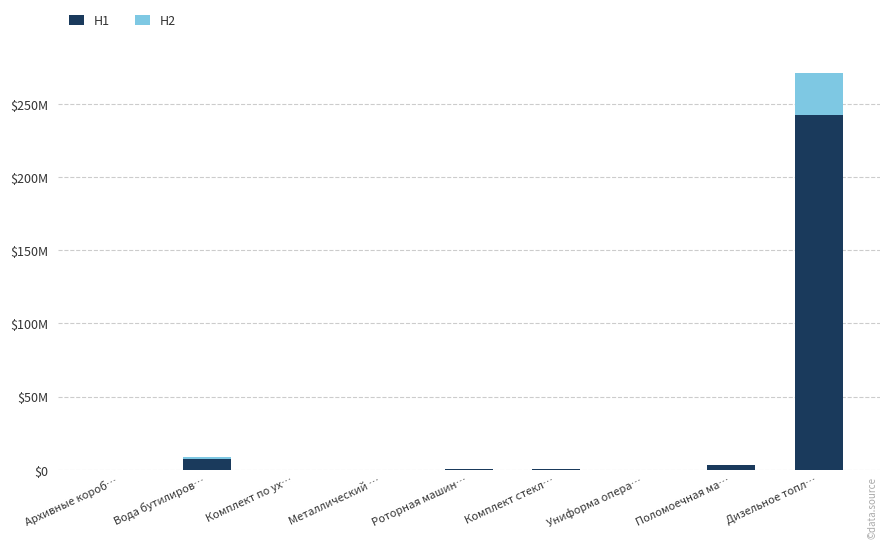

What are all the series names shown in the legend?

H1, H2